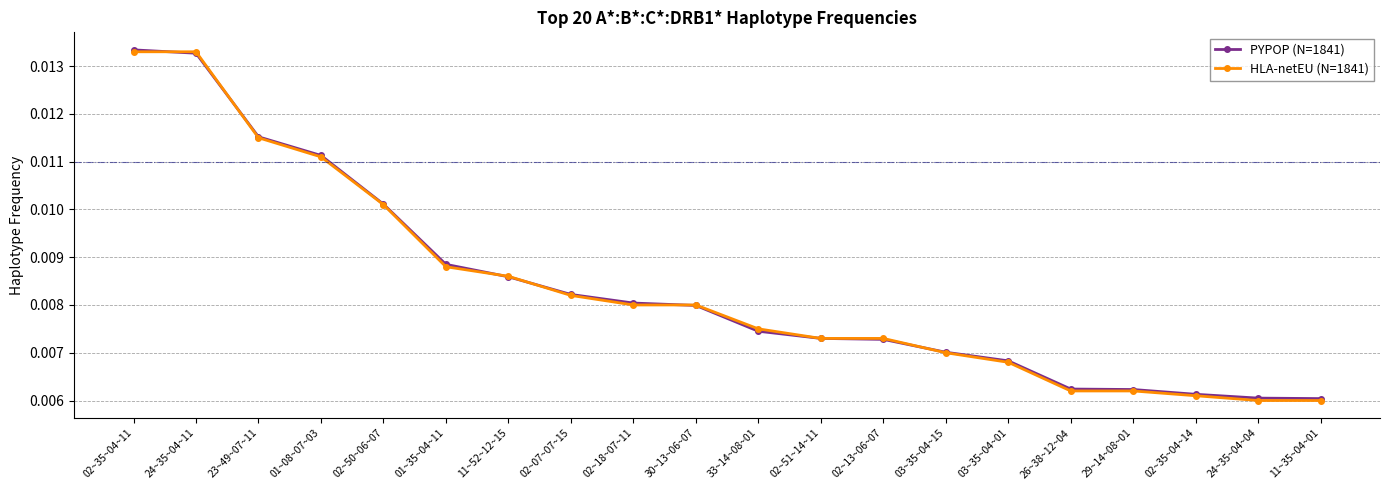

Count the number of categories in the chart.

20